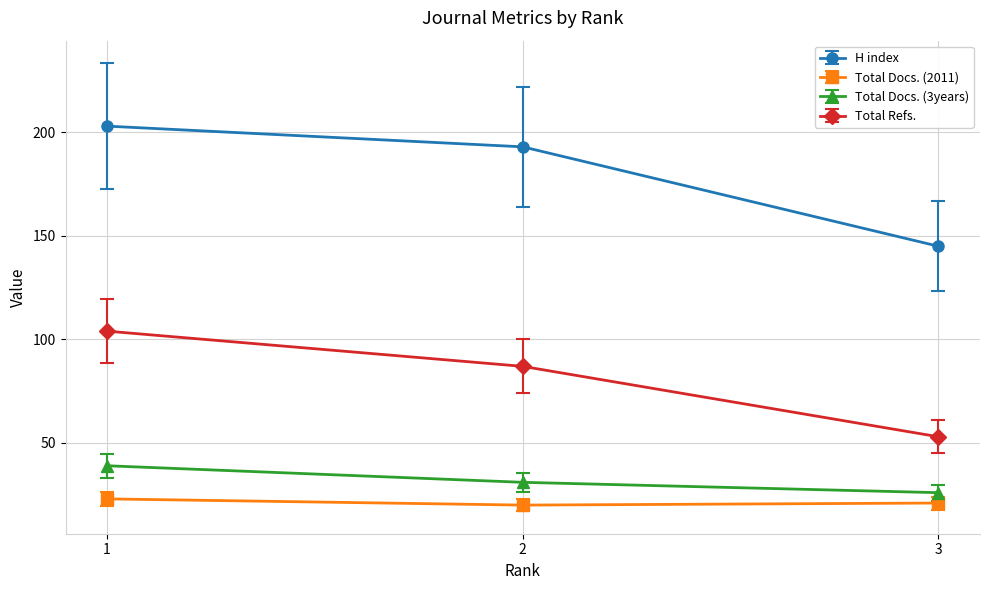

Which series has the largest total across all categories?

H index